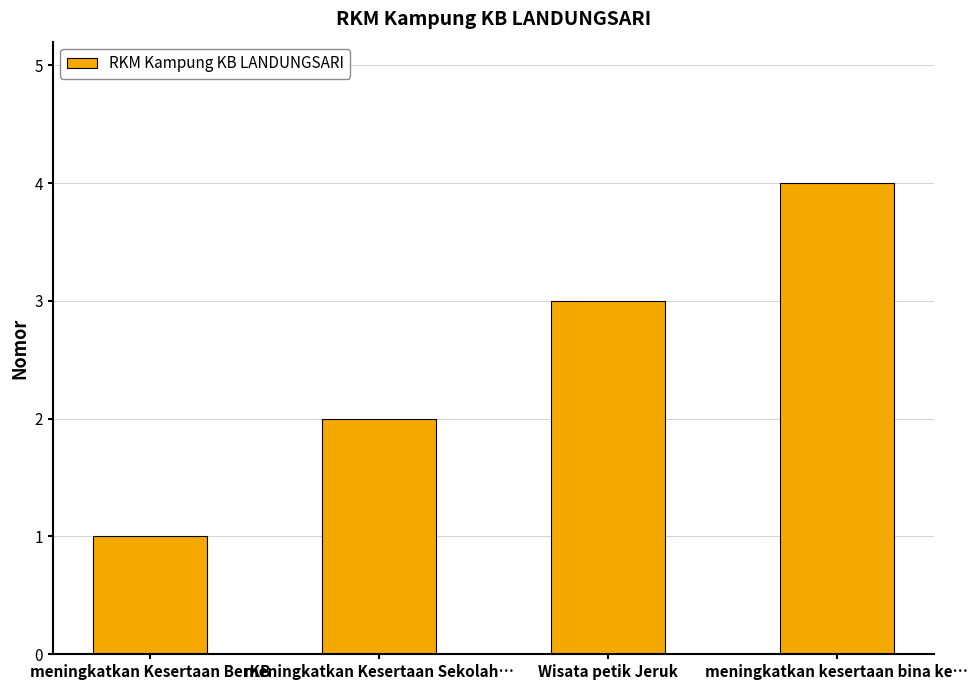

Rank the categories by value from lowest to highest.

meningkatkan Kesertaan BerKB, meningkatkan Kesertaan Sekolah…, Wisata petik Jeruk, meningkatkan kesertaan bina ke…